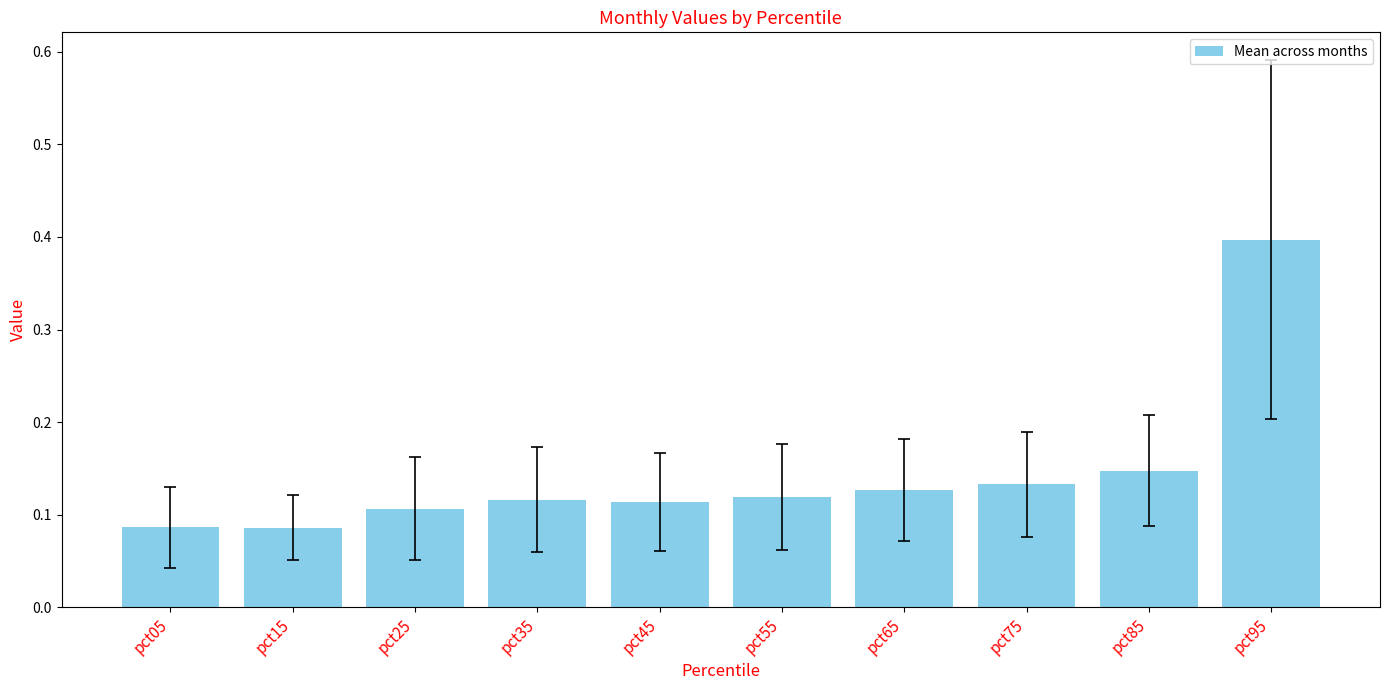

Between pct15 and pct25, which is larger?

pct25